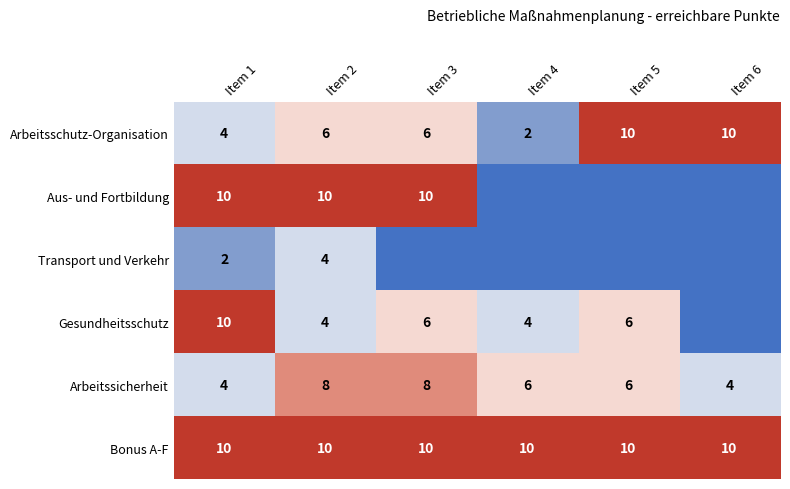

What is the average value of the Bonus A-F series?

10